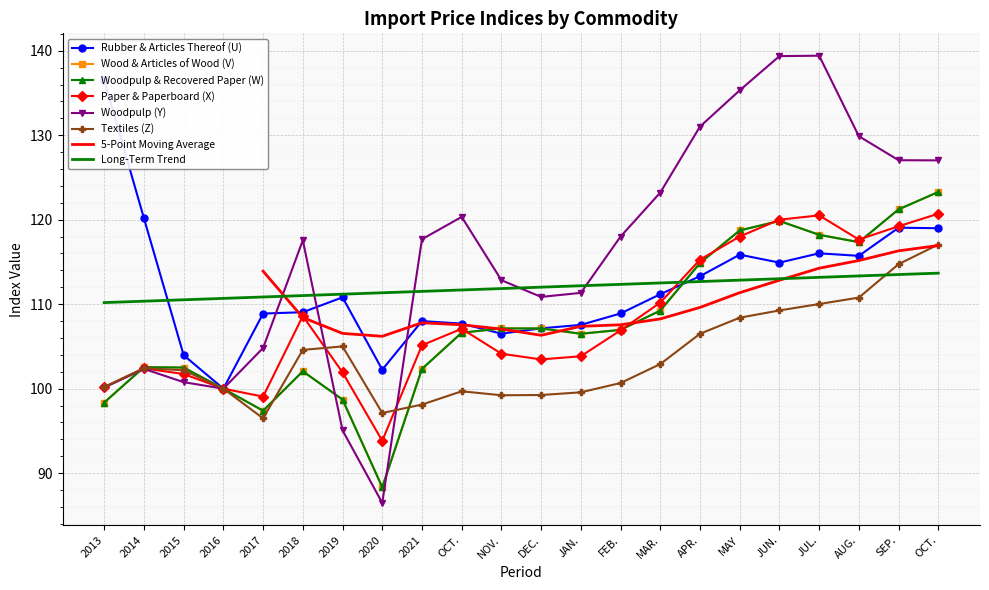

The Rubber & Articles Thereof (U) series shows 30.7 at 2017. True or false?

False